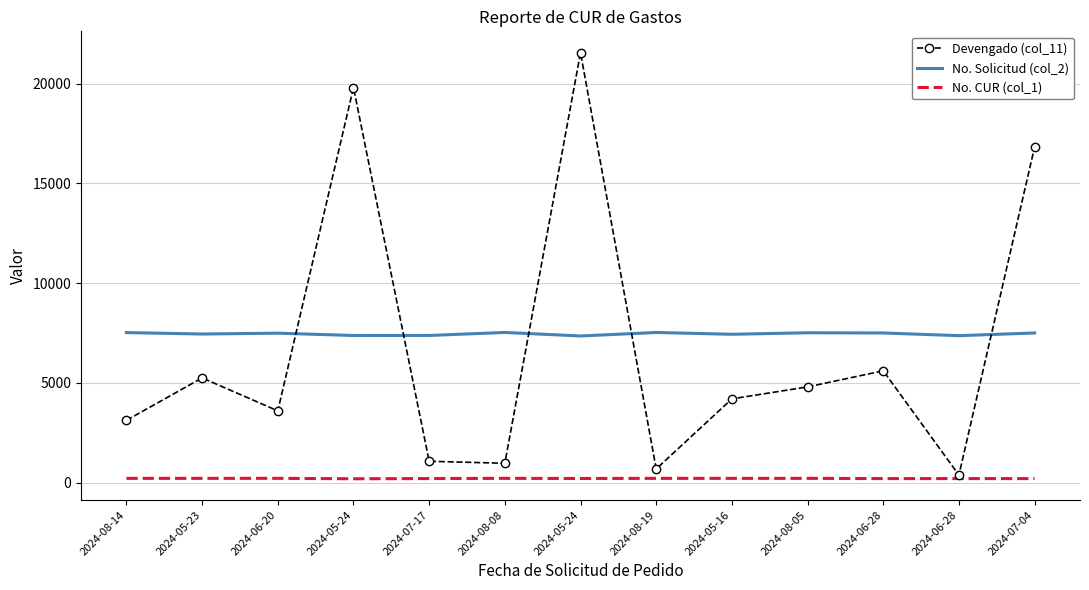

What is the total value across all series at 2024-07-17?

8658.1